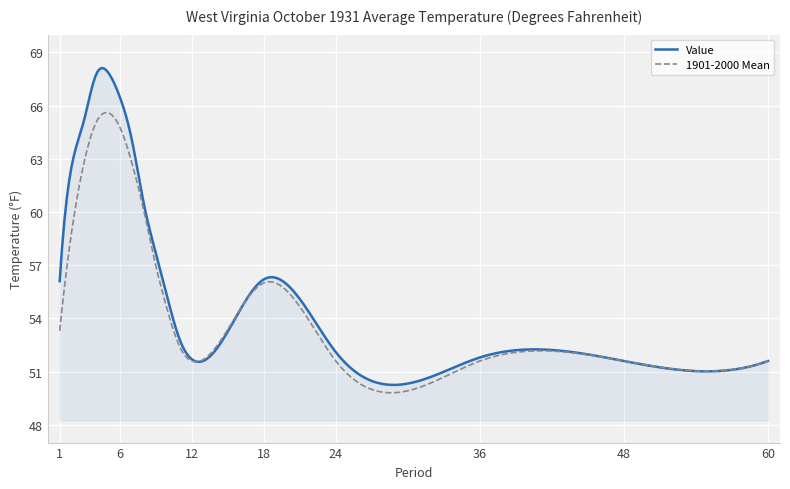

Which series has the largest range (max minus min)?

Value